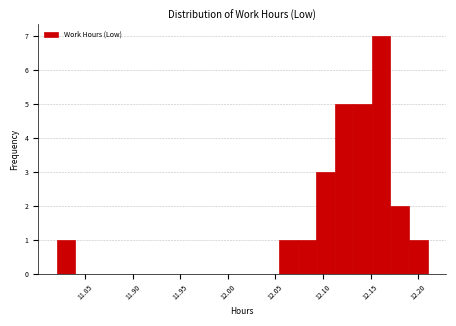

Around what value on the x-axis is the tallest bar? Give the approximate position of its centre, as read against the axis.

12.160